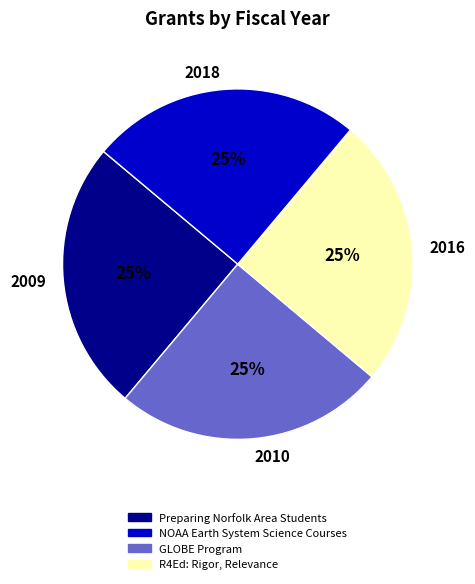

Is there any slice that represents more than half of the pie?

No